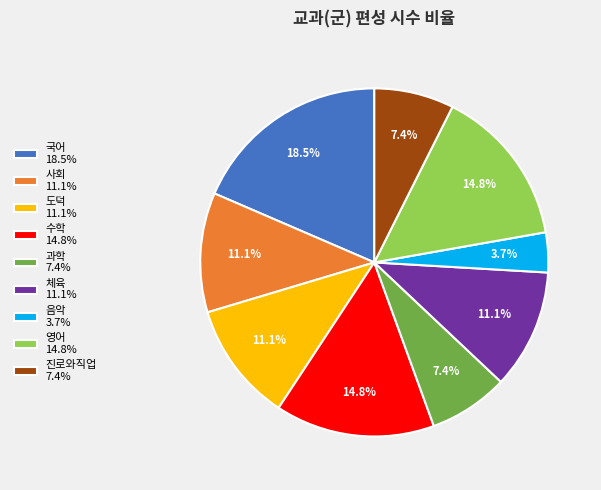

To the nearest percent, what is the average slice percentage?

11%